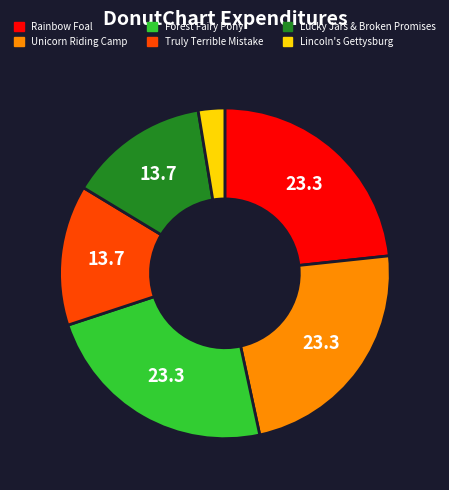

How many segments does this pie chart have?

6